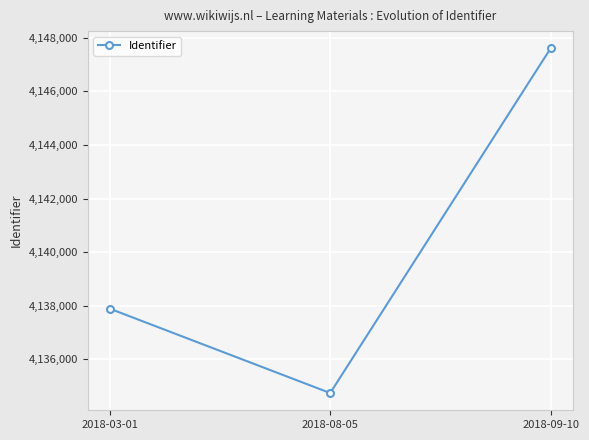

How many values exceed 4137890?

2